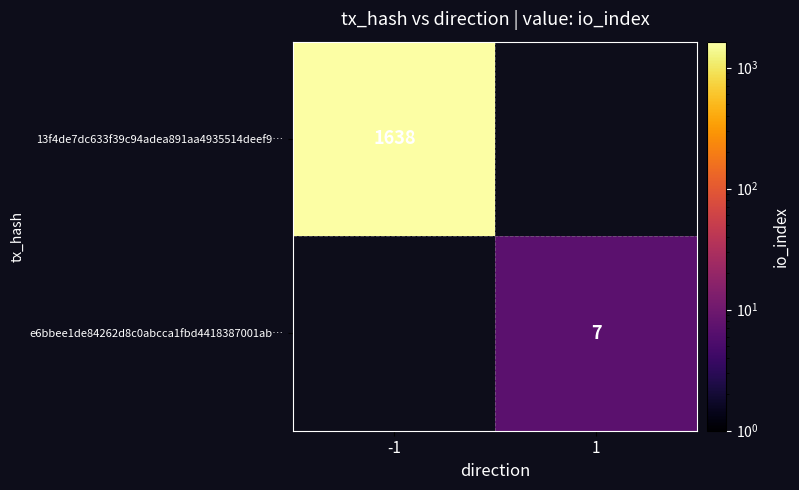

Is the value of 13f4de7dc633f39c94adea891aa4935514deef9… at -1 greater than the value of e6bbee1de84262d8c0abcca1fbd4418387001ab… at 1?

Yes